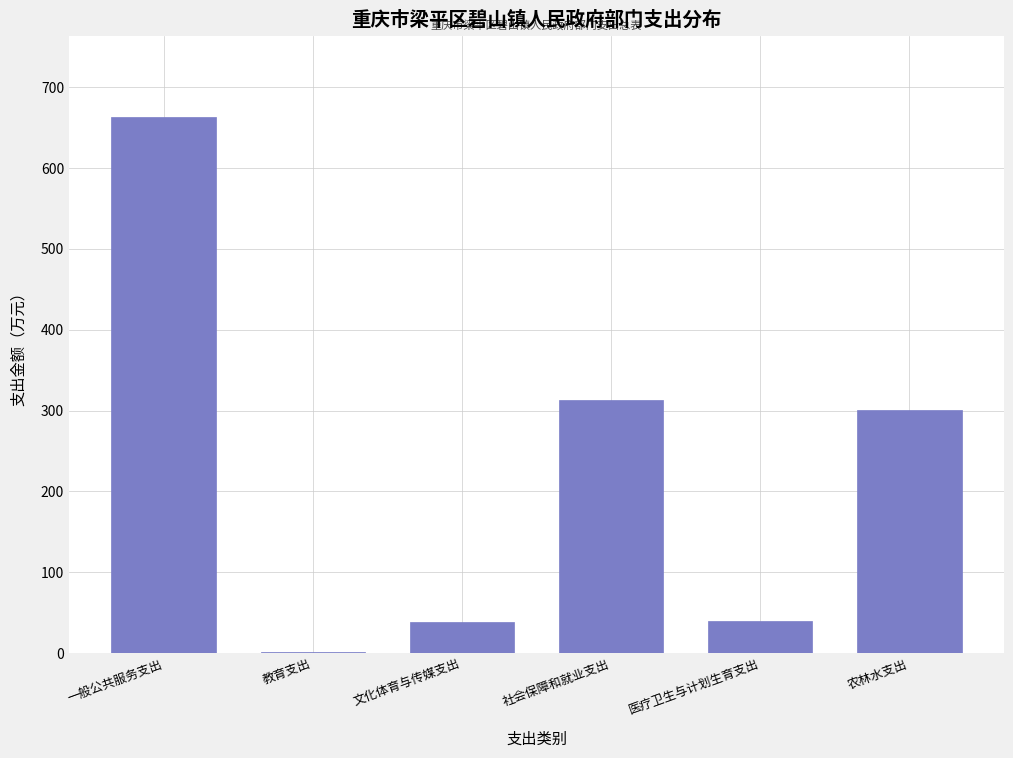

The chart shows a value of 663.5 at 一般公共服务支出. True or false?

True